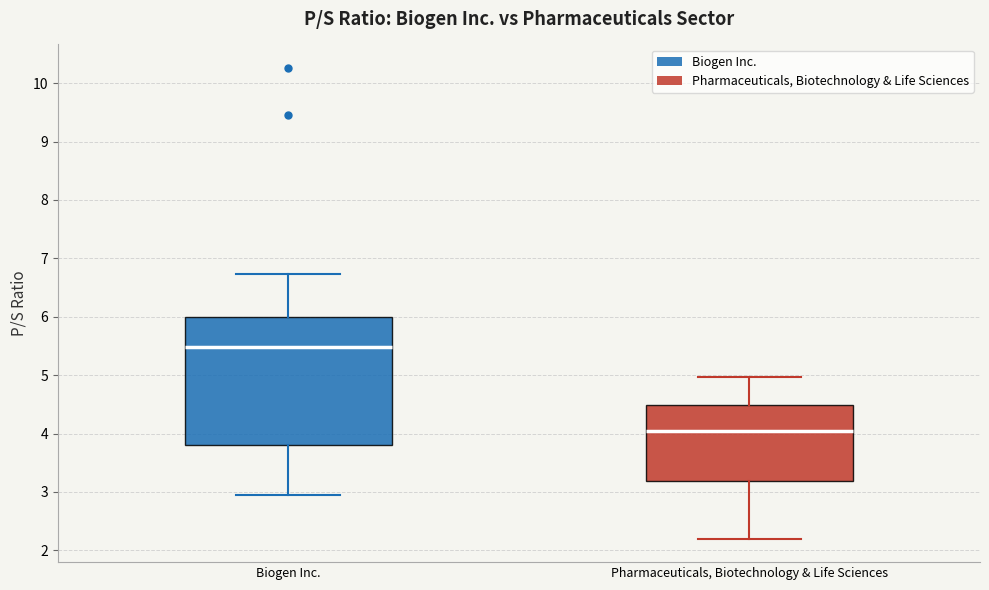

Comparing the boxes themselves (not the whiskers), which one is the tallest?

Biogen Inc.